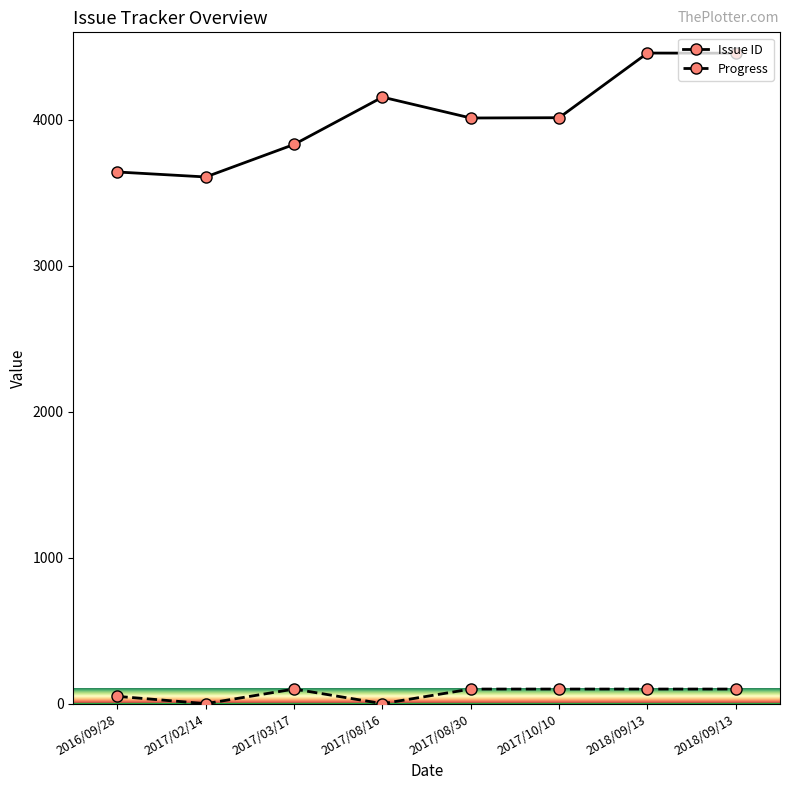

Is this an area chart (filled region under the line)?

No